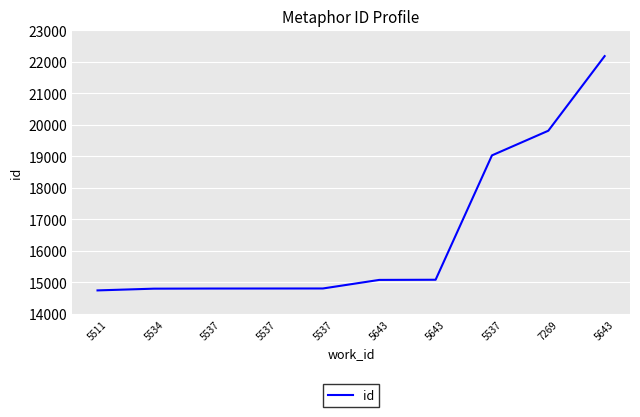

Does the chart display data point markers on the line(s)?

No